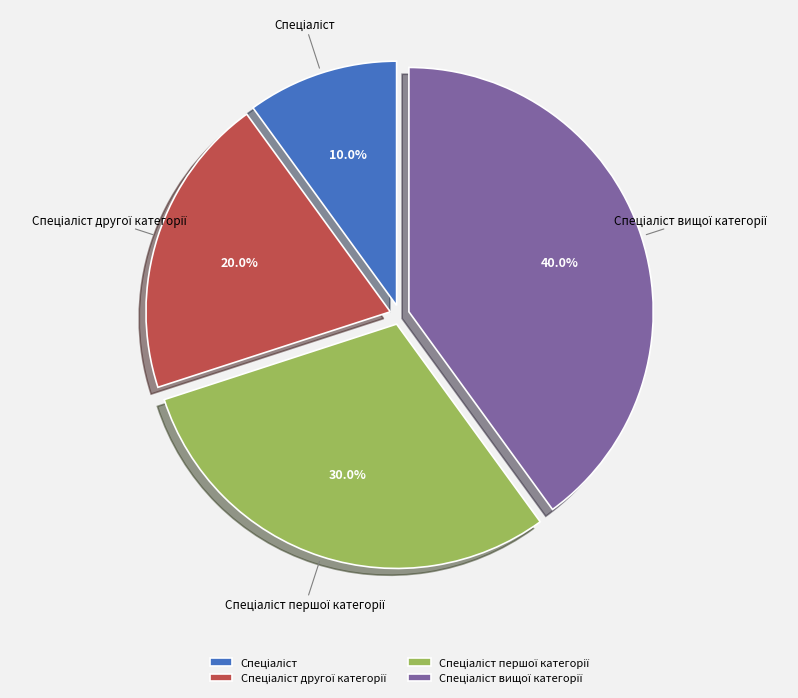

Is there a majority slice in this chart?

No